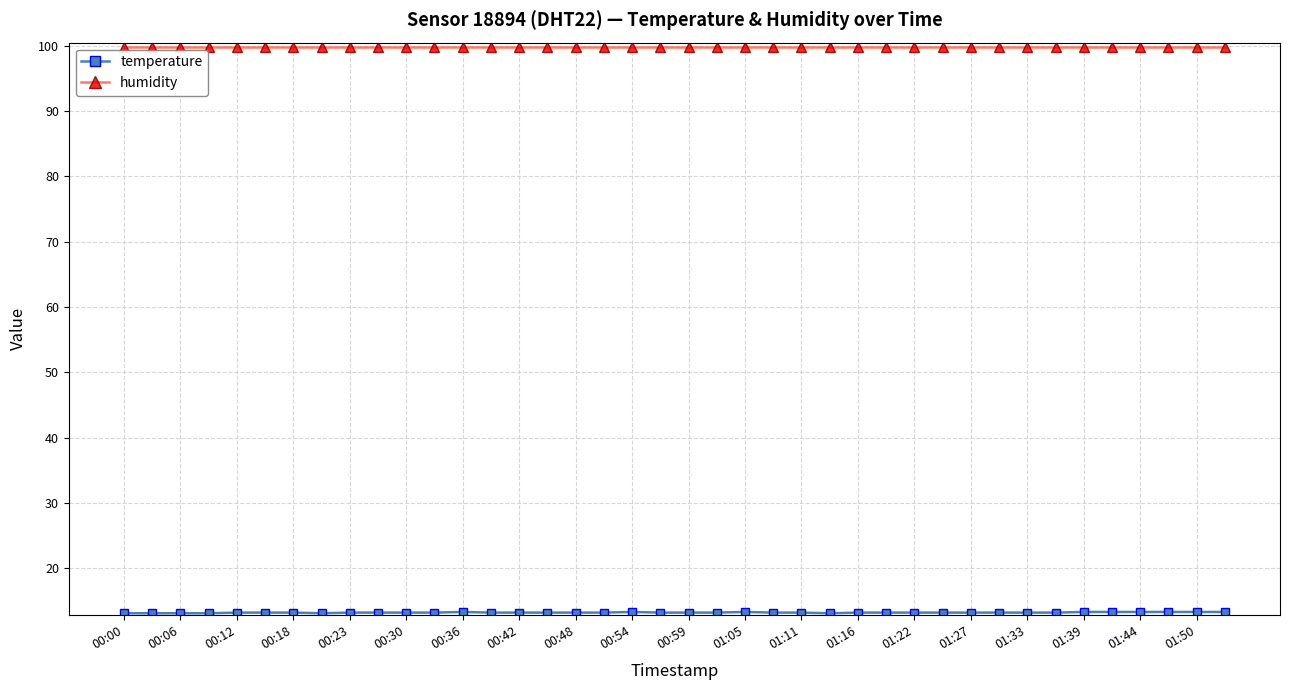

How many lines are shown in the chart?

2